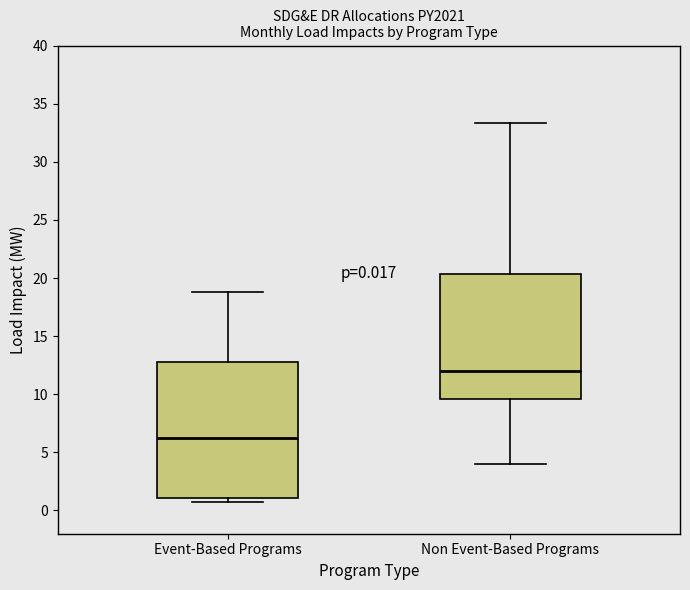

Which box has the lowest median line?

Event-Based Programs